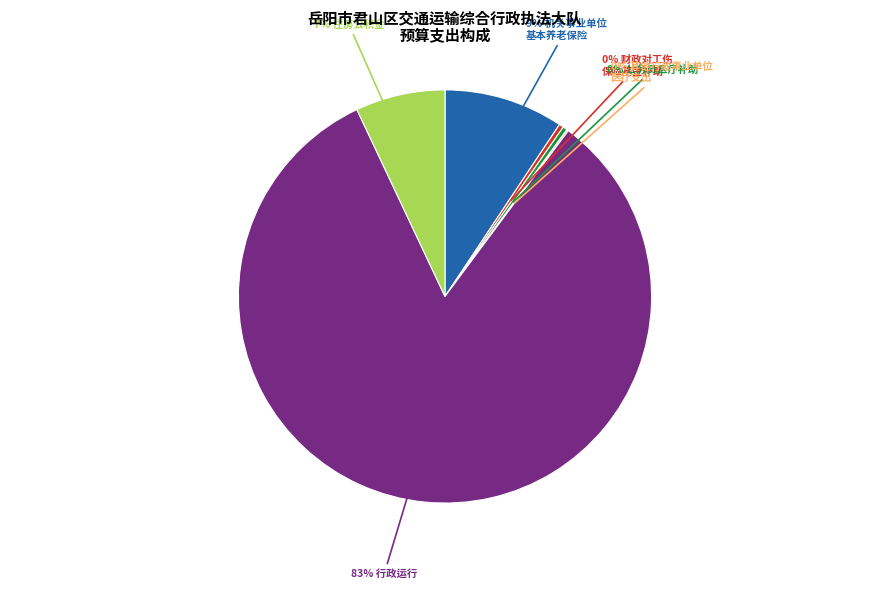

Is there a majority slice in this chart?

Yes